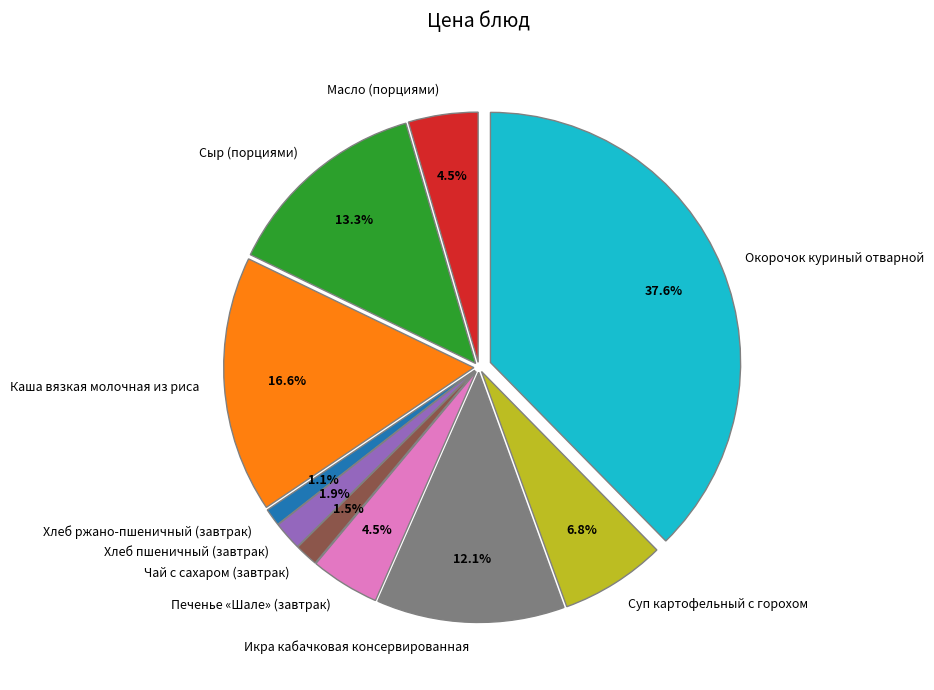

Does Печенье «Шале» (завтрак) represent more than half of the total?

No